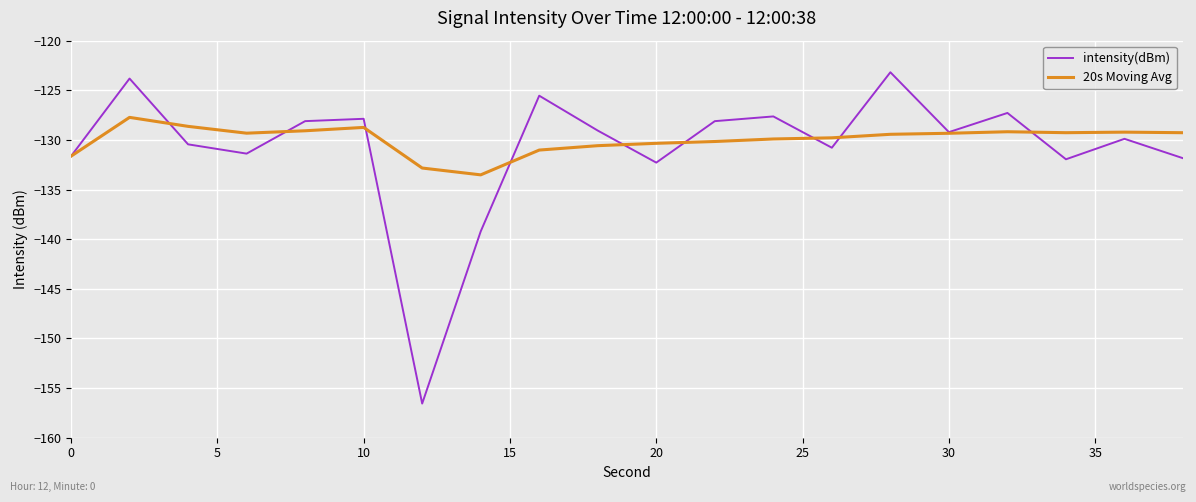

How many interior local valleys does the intensity(dBm) series have?

6